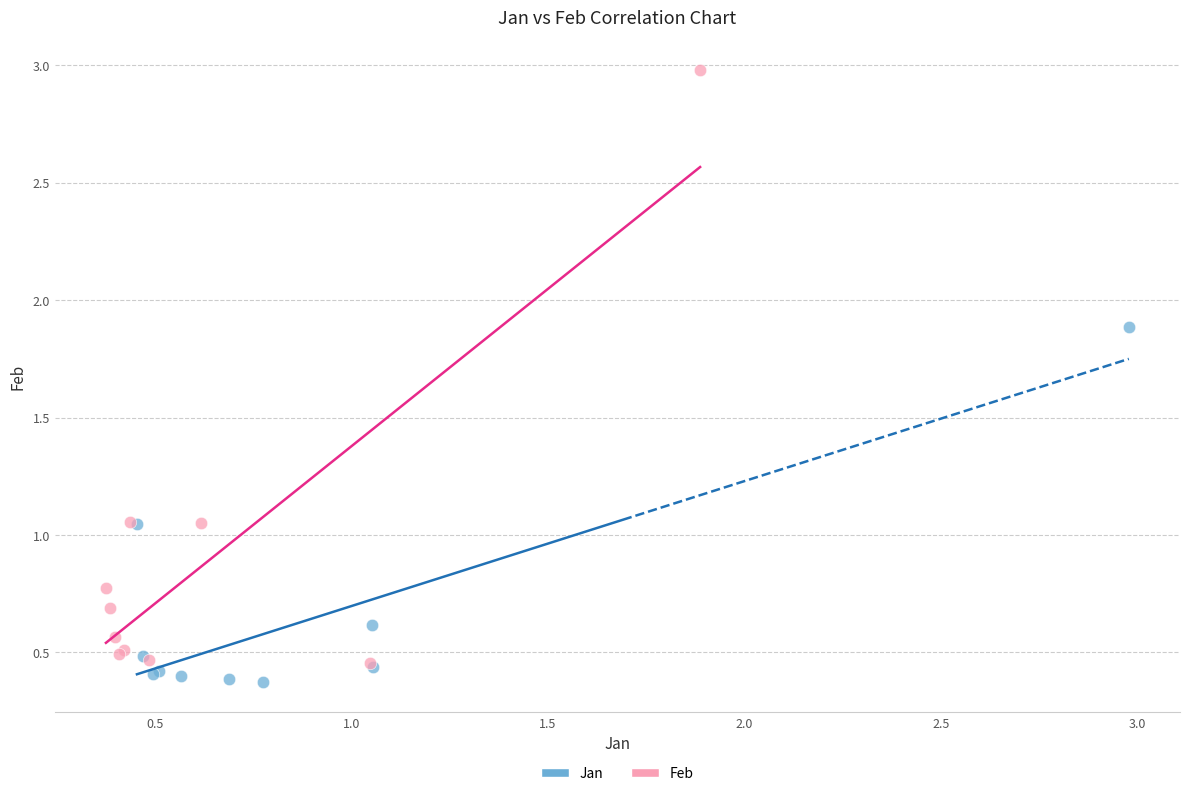

Which series reaches the maximum Y coordinate?

Feb